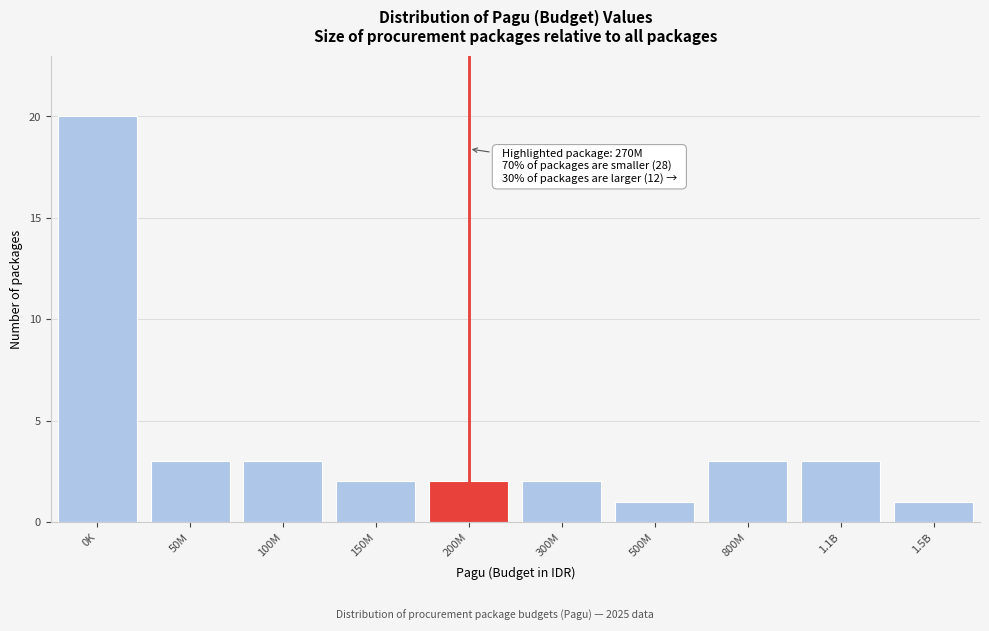

Reading left to right, what are all the values shown in this chart?

20	3	3	2	2	2	1	3	3	1